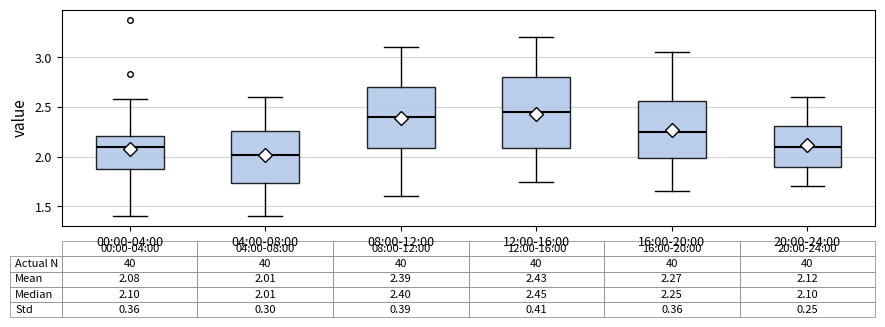

Which box's median line is the highest?

12:00-16:00